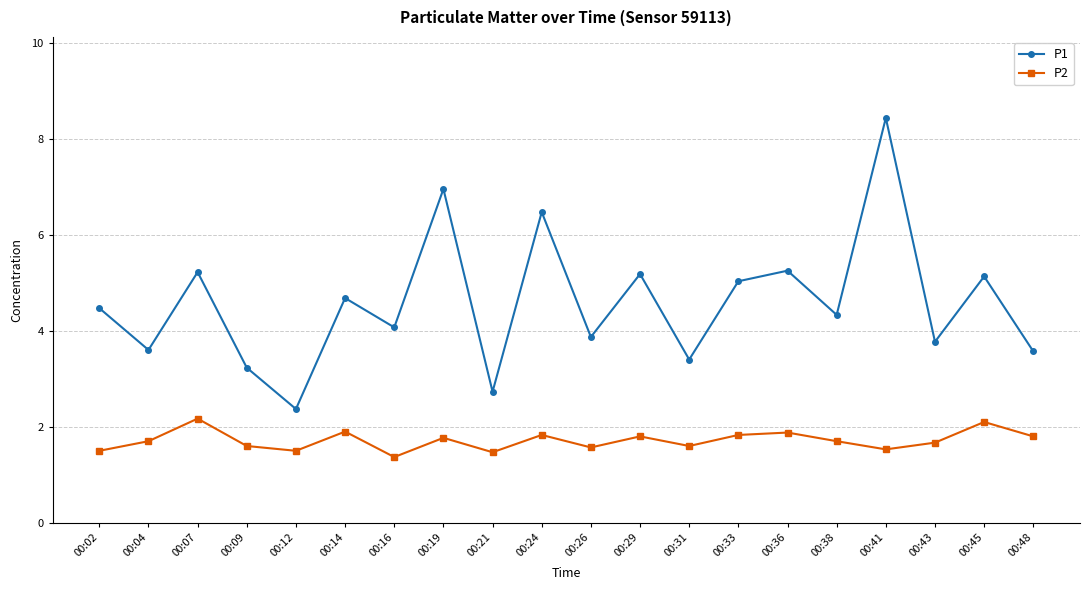

True or false: P1 and P2 cross at least once.

False